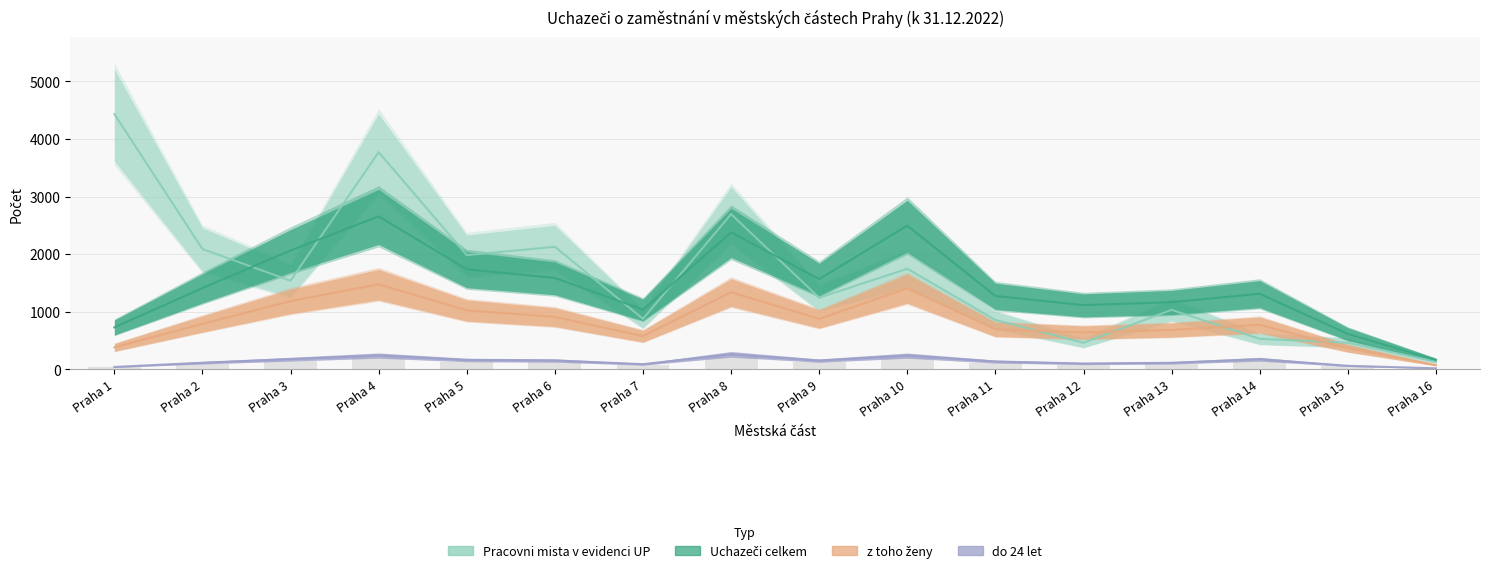

What is the average value of the Uchazeči celkem series?

1456